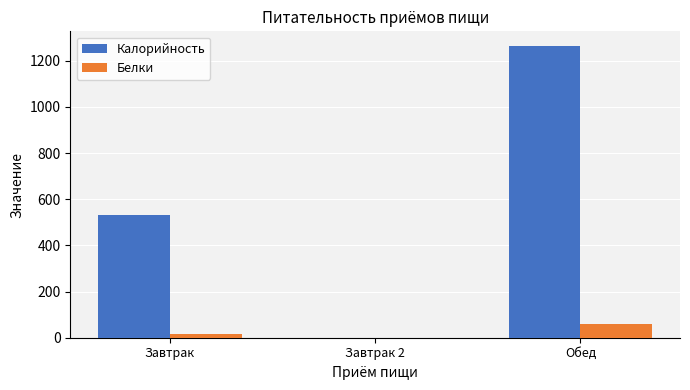

Reading left to right, extract all data points from this chart.

Калорийность: Завтрак=531.8	Завтрак 2=0.0	Обед=1264.0
Белки: Завтрак=14.5	Завтрак 2=0.0	Обед=58.4